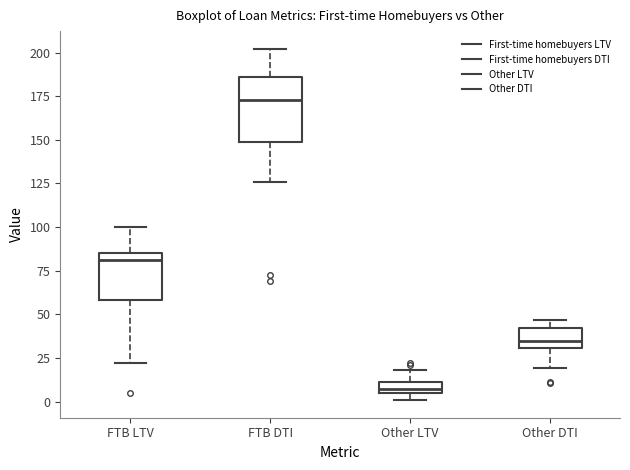

Which box's median line is the highest?

FTB DTI